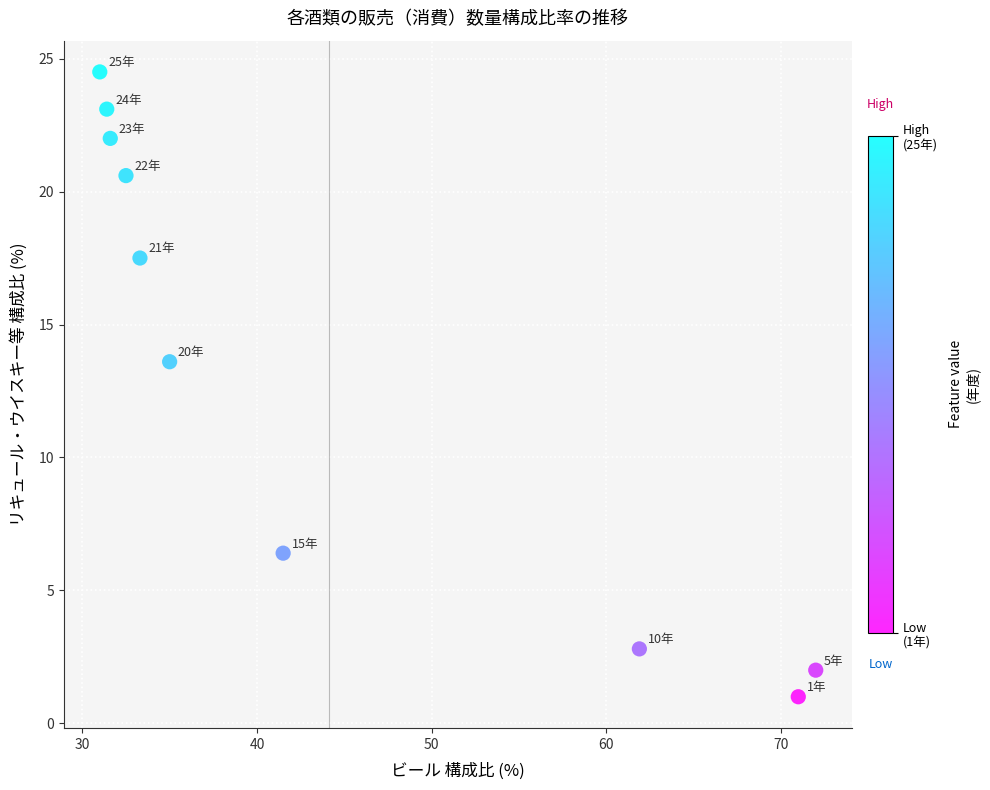

What Y value in the scatter plot is closest to 12?

13.6